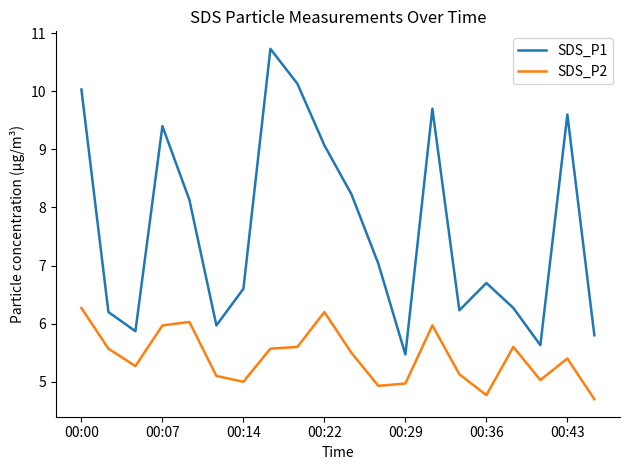

Is this an area chart (filled region under the line)?

No